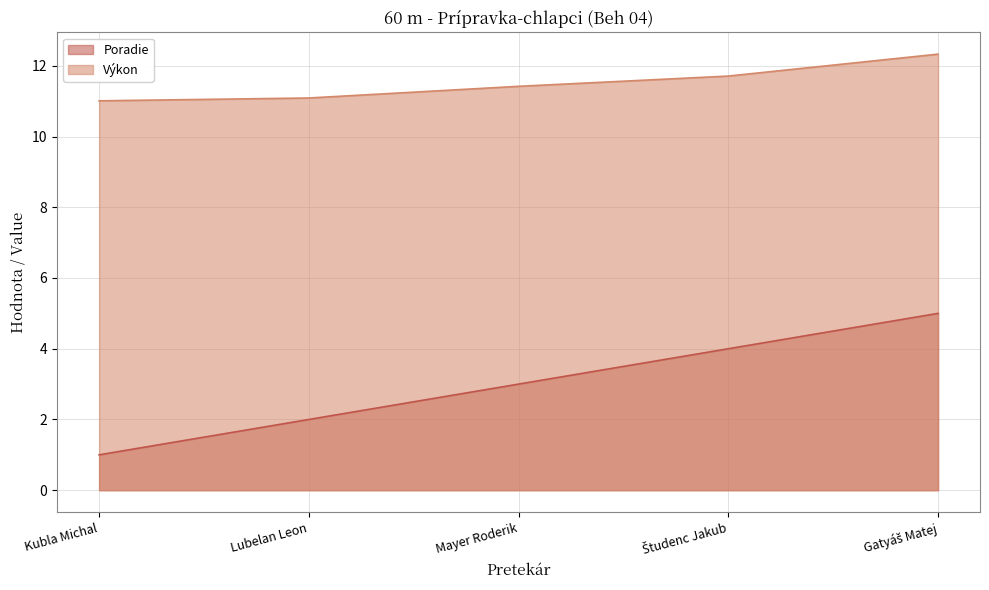

The value of Výkon at Študenc Jakub is 11.7. True or false?

True